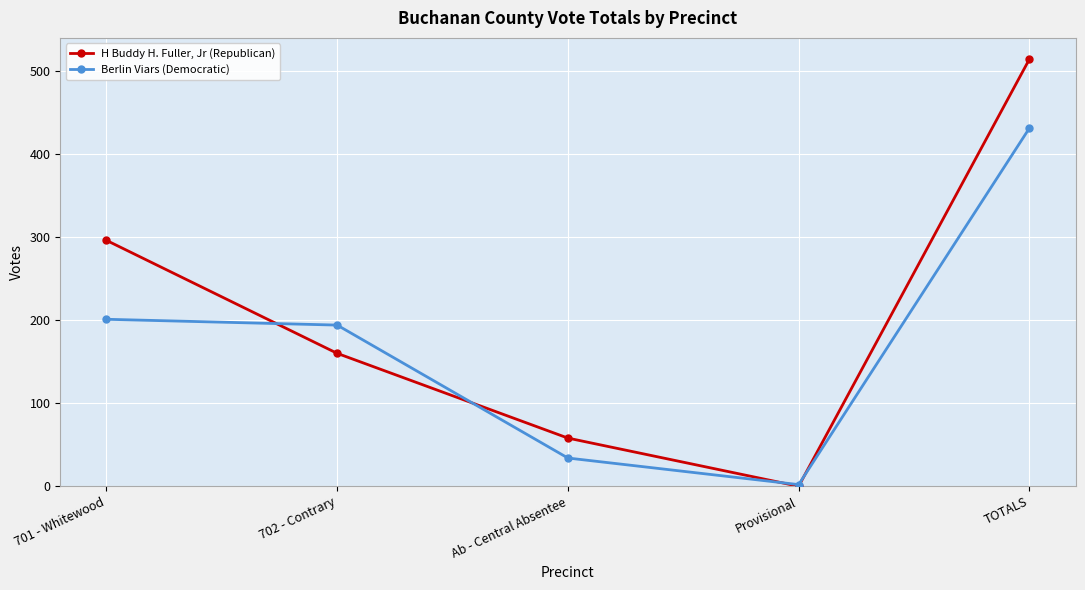

Which series has the largest range (max minus min)?

H Buddy H. Fuller, Jr (Republican)